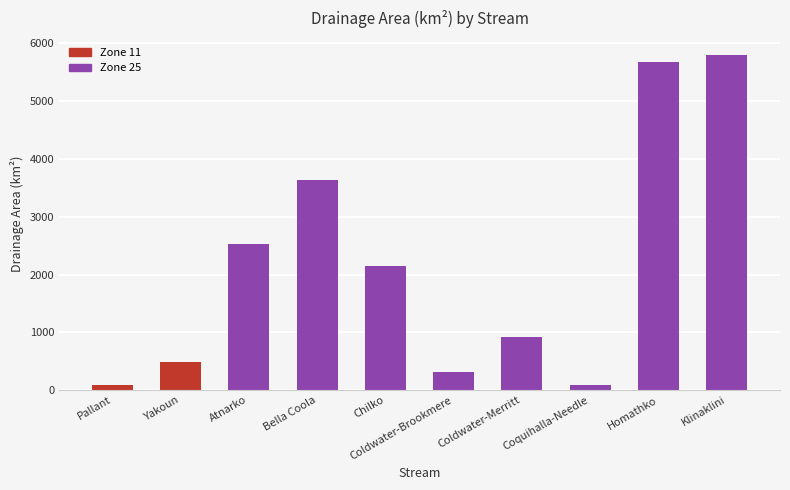

How many data points does each series have?

10